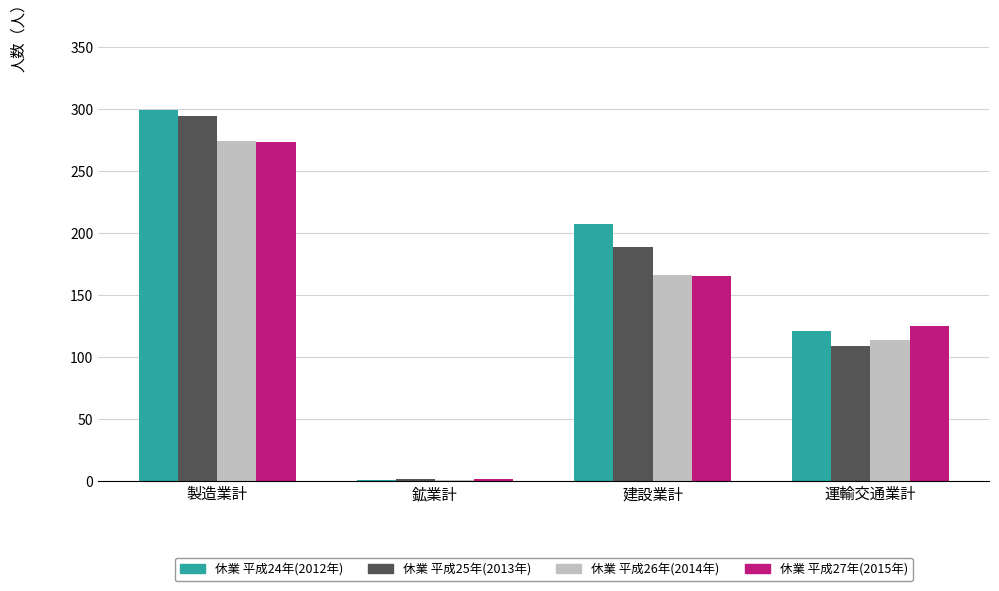

At which category is the sum across all series the highest?

製造業計